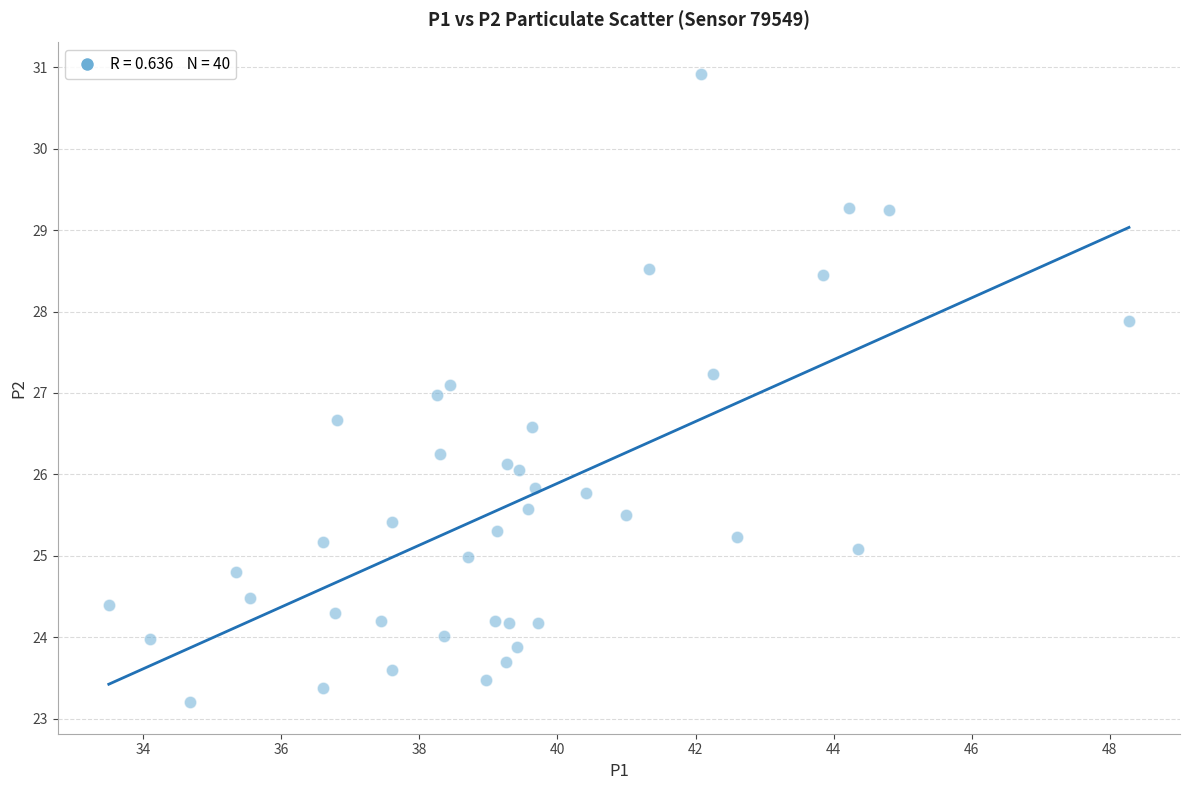

What is the range of Y values (max minus min)?

7.7